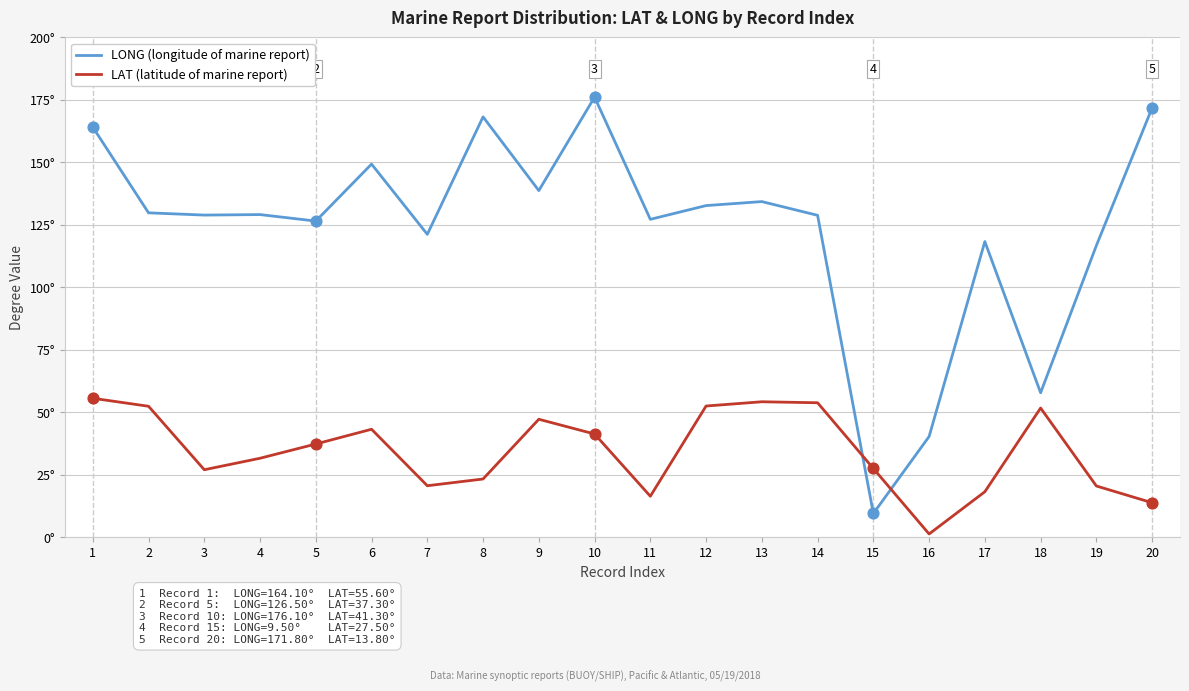

What are all the series names shown in the legend?

LONG (longitude of marine report), LAT (latitude of marine report)